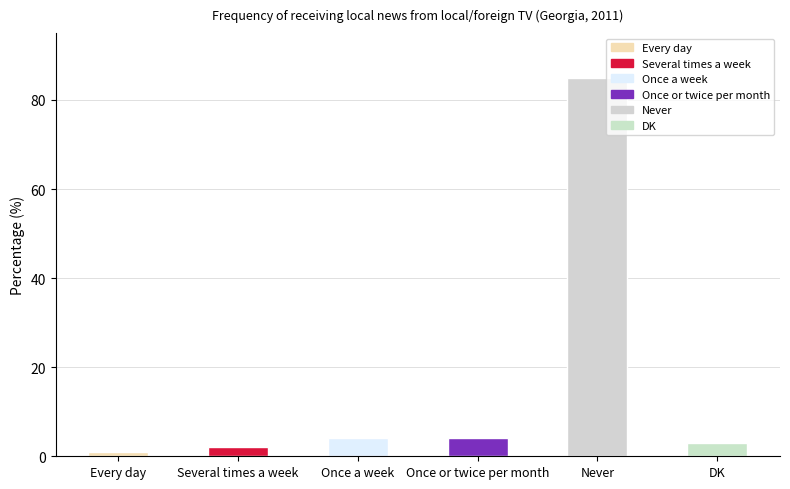

Which category has the highest value across all series?

Never